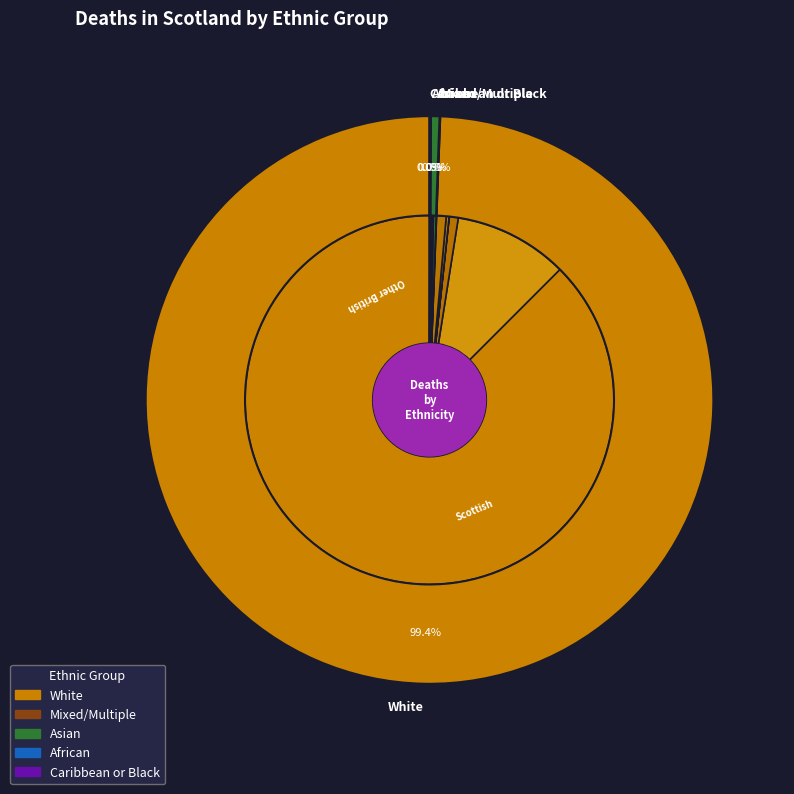

What percentage do Other British and Polish together represent?

10.2%